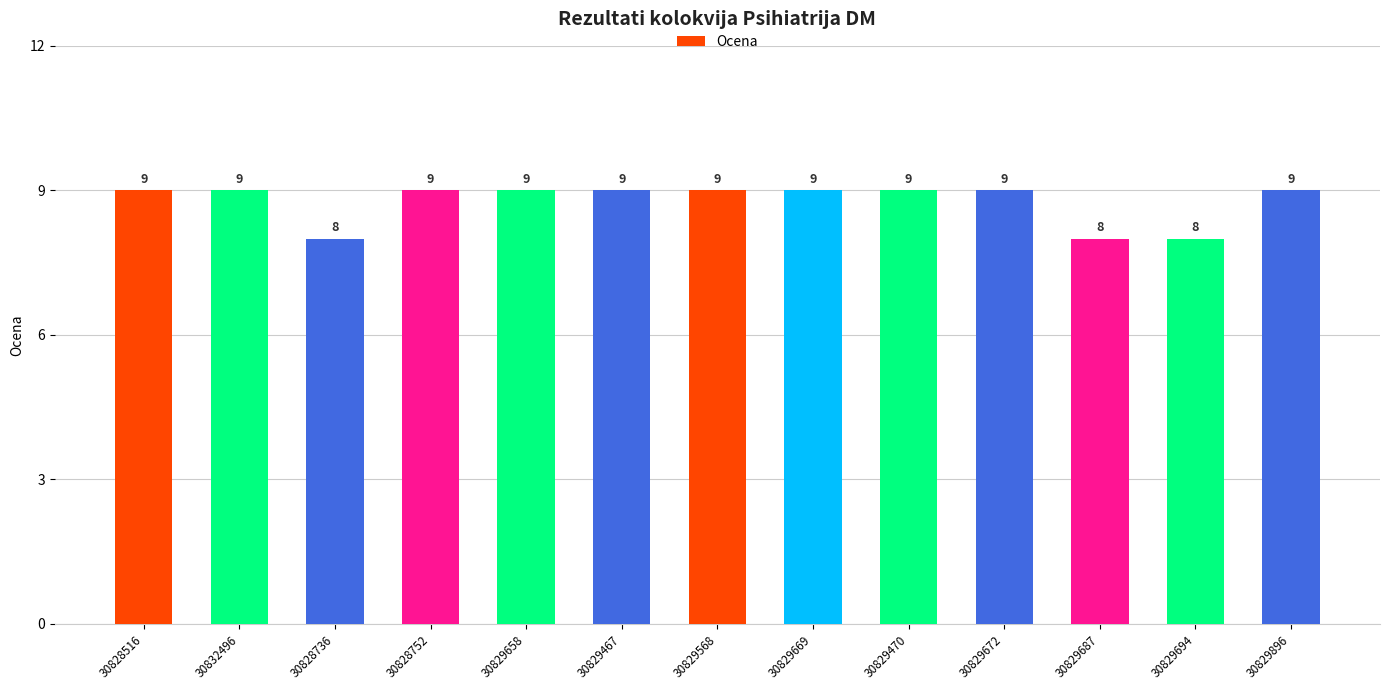

What is the difference between the maximum and minimum values?

1